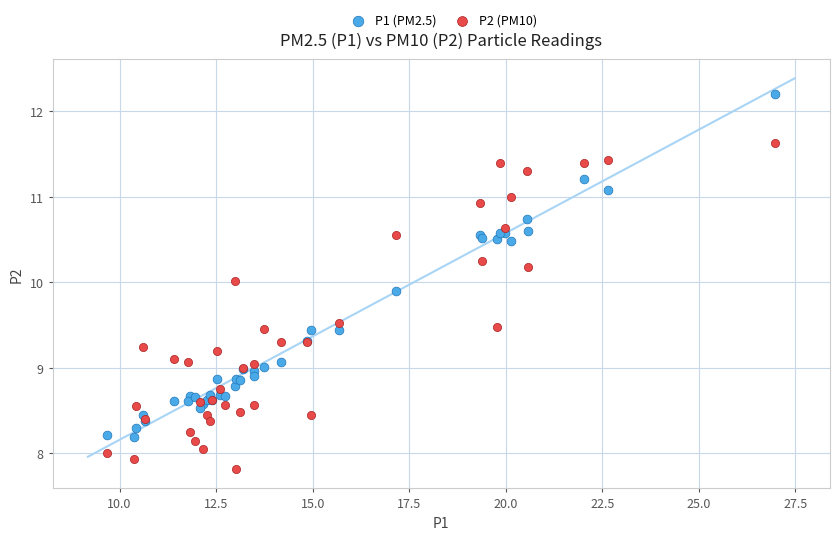

What is the X range (max minus min) for the scatter plot?

17.3